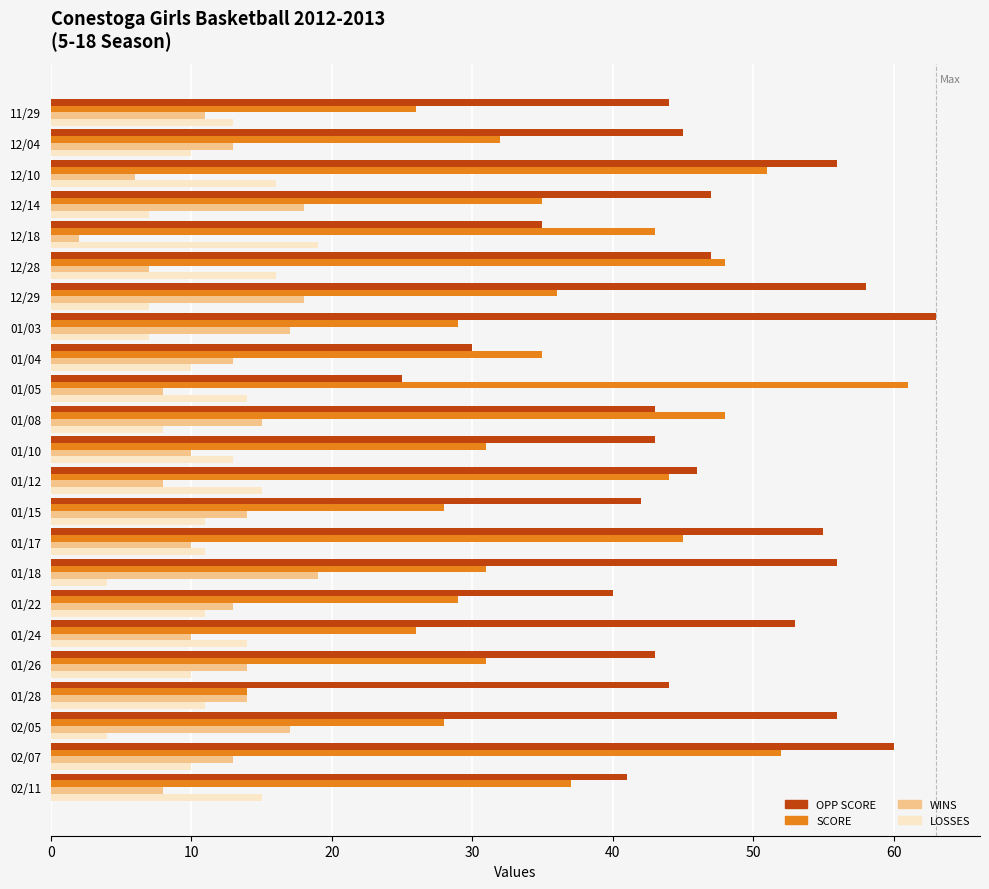

What is the sum of all SCORE values?

840